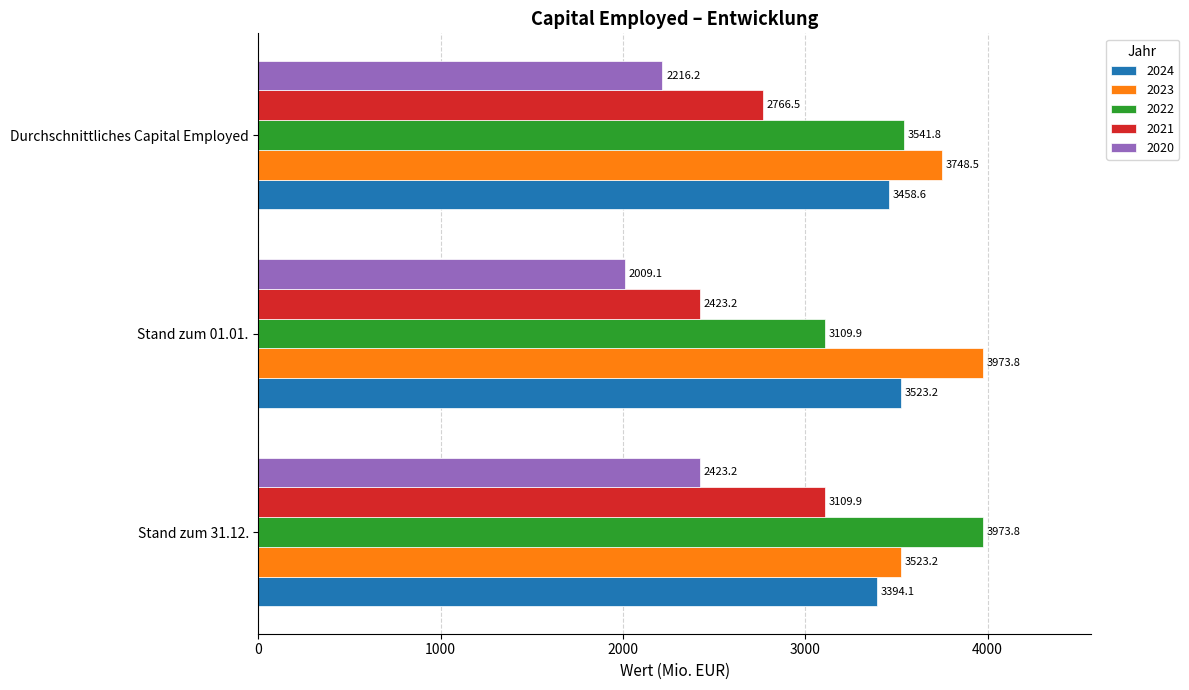

True or false: 2023 has a value of 3523.2 at Stand zum 31.12..

True